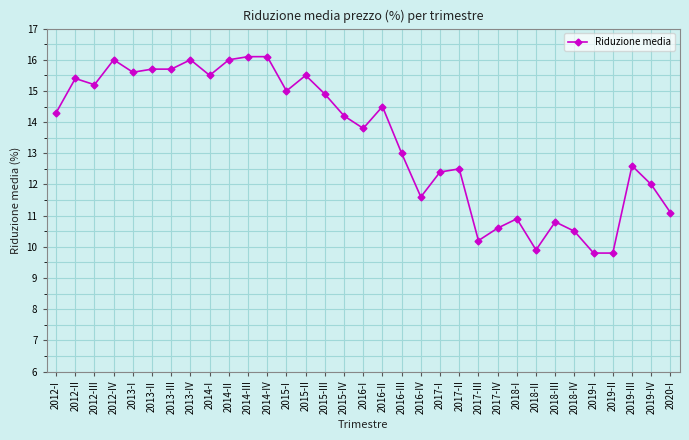

At which category does the data reach its first local peak?

2012-II